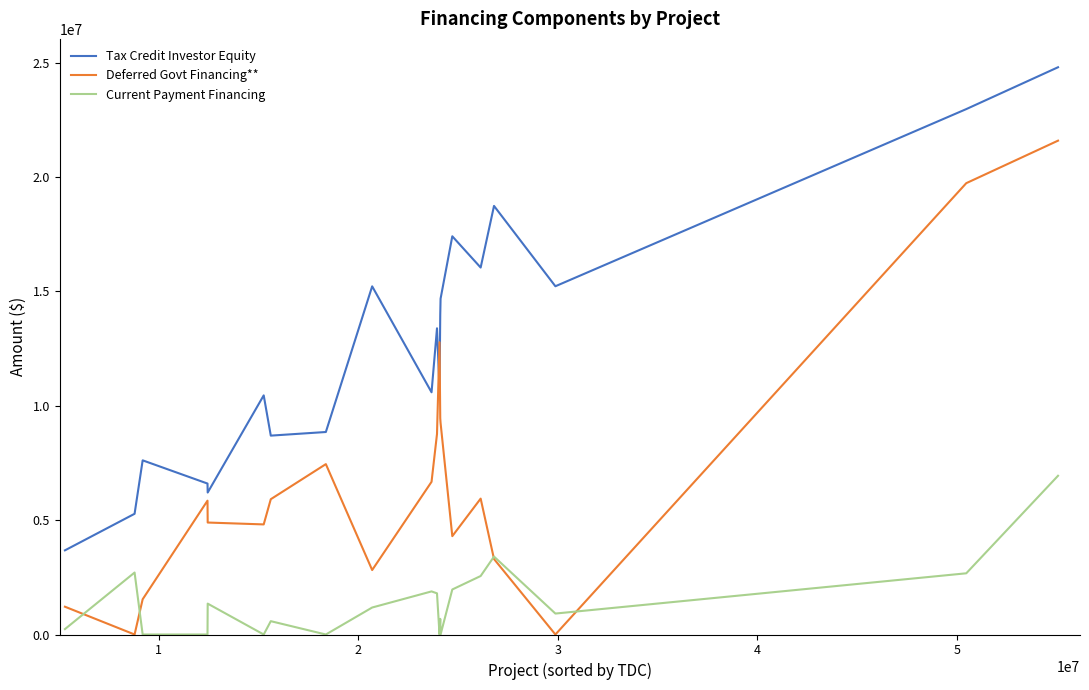

What is the maximum value for Tax Credit Investor Equity?

24798109